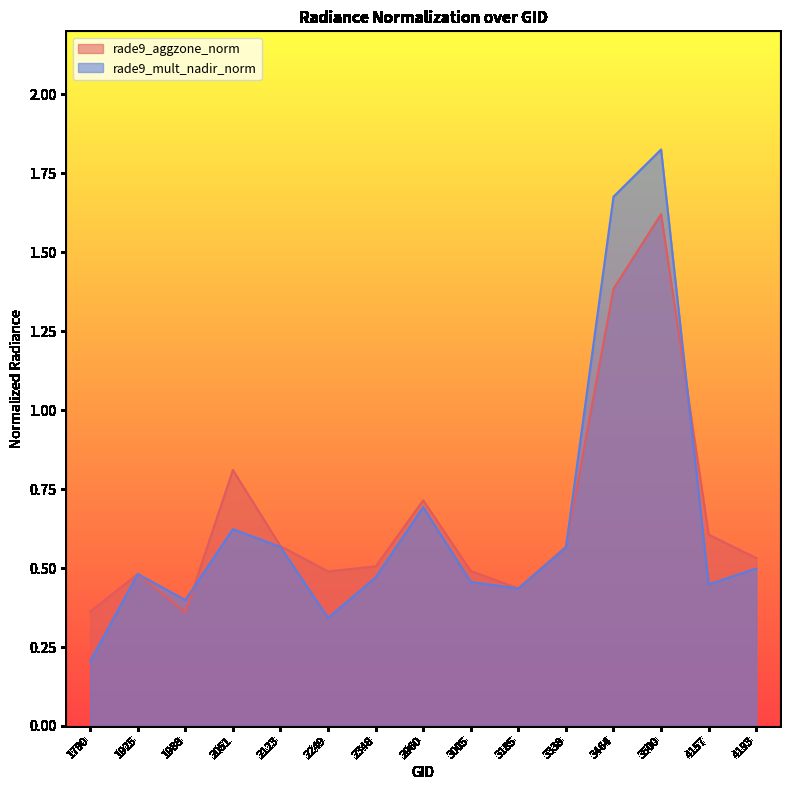

What is the value of the rade9_aggzone_norm point at the 10th from the left?

0.4